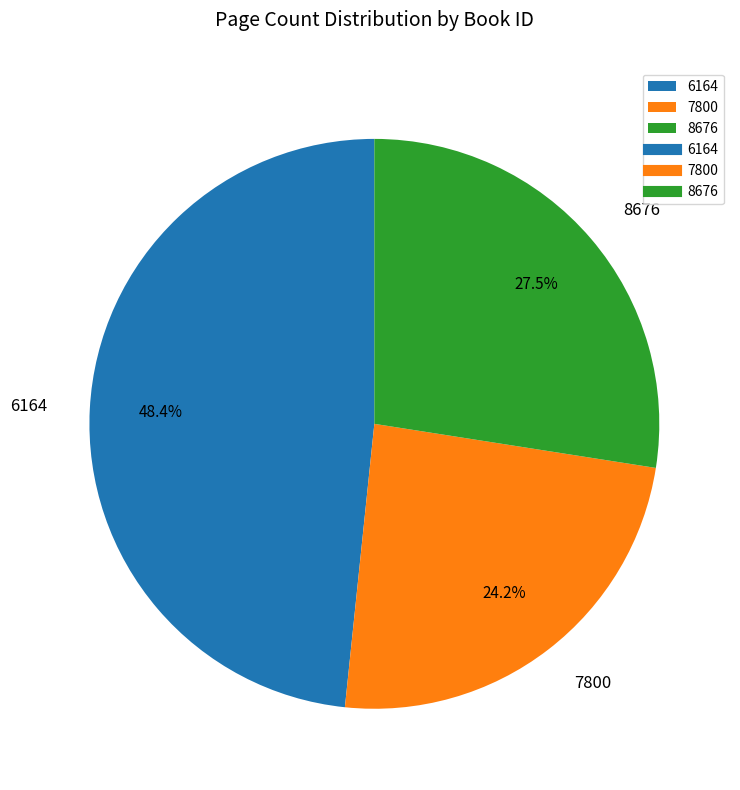

Rank the categories by value from lowest to highest.

7800, 8676, 6164